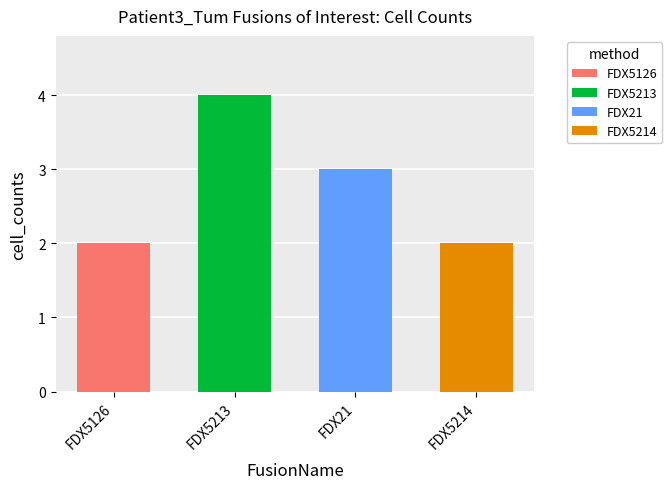

Which category has the highest value across all series?

FDX5213